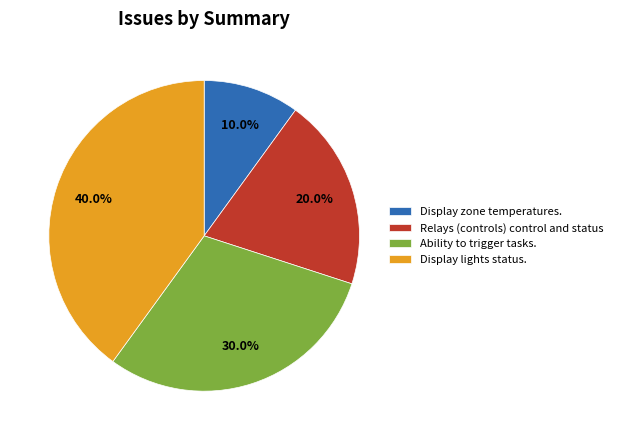

To the nearest percent, what portion does Ability to trigger tasks. represent?

30%